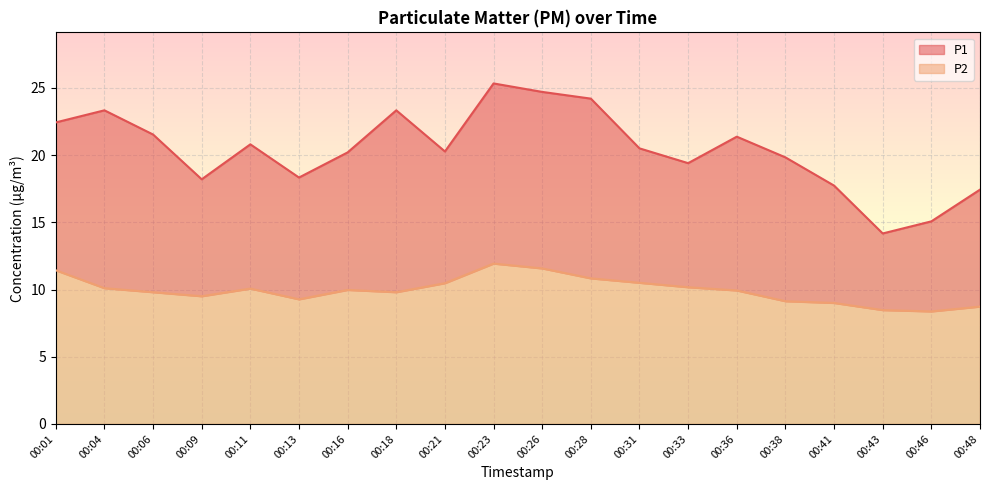

Between 00:06 and 00:31, which series saw the biggest shift?

P1